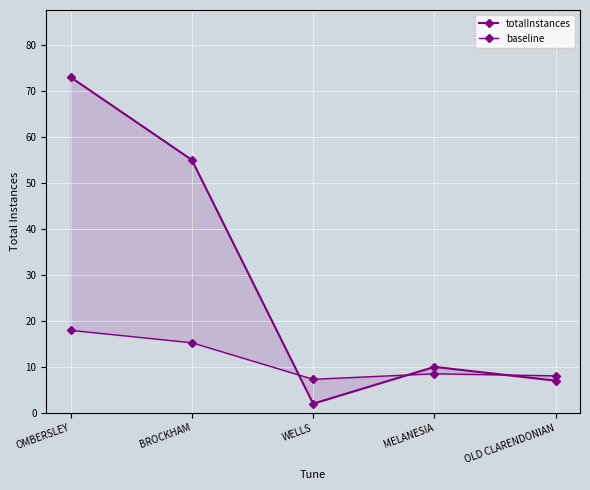

Where do totalInstances and baseline first cross each other?

BROCKHAM and WELLS